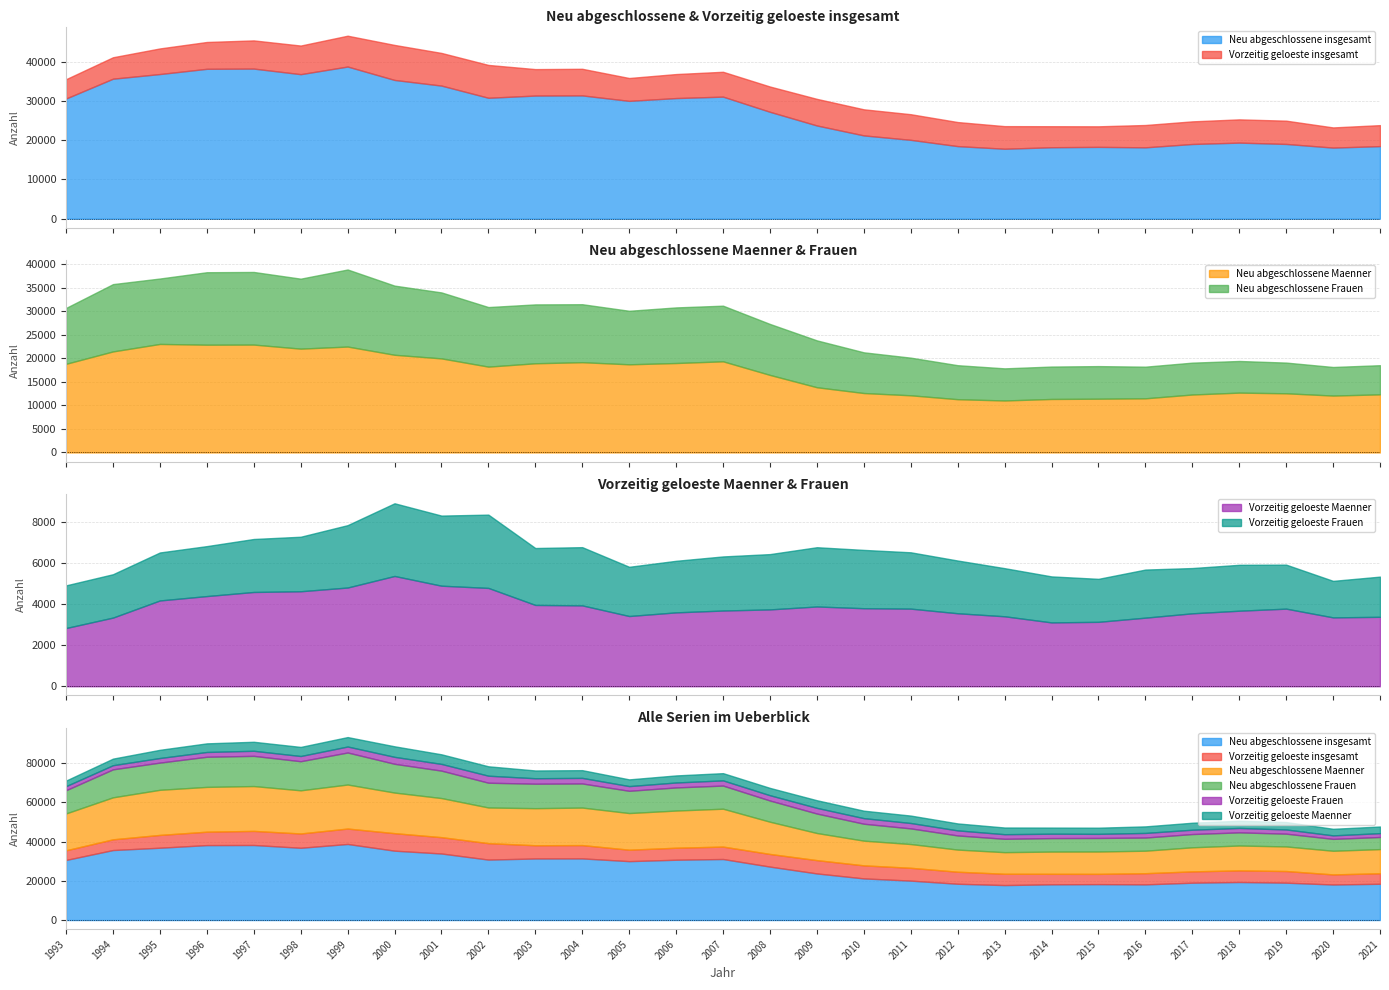

The Vorzeitig geloeste insgesamt series shows 8382 at 2002. True or false?

True